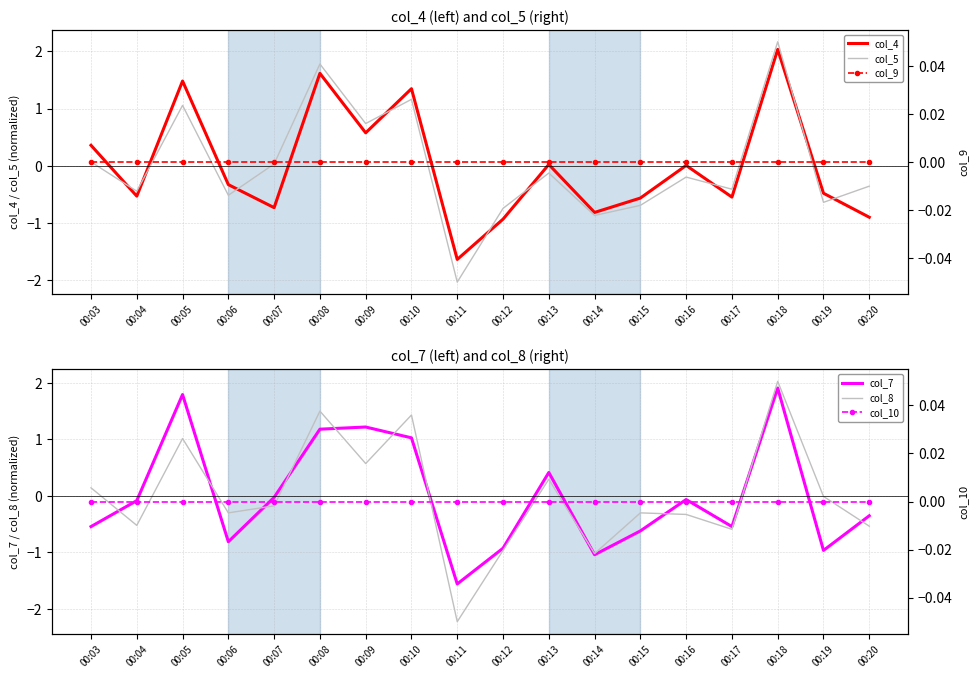

What is the difference between the maximum and minimum values in the col_8 series?

4.2